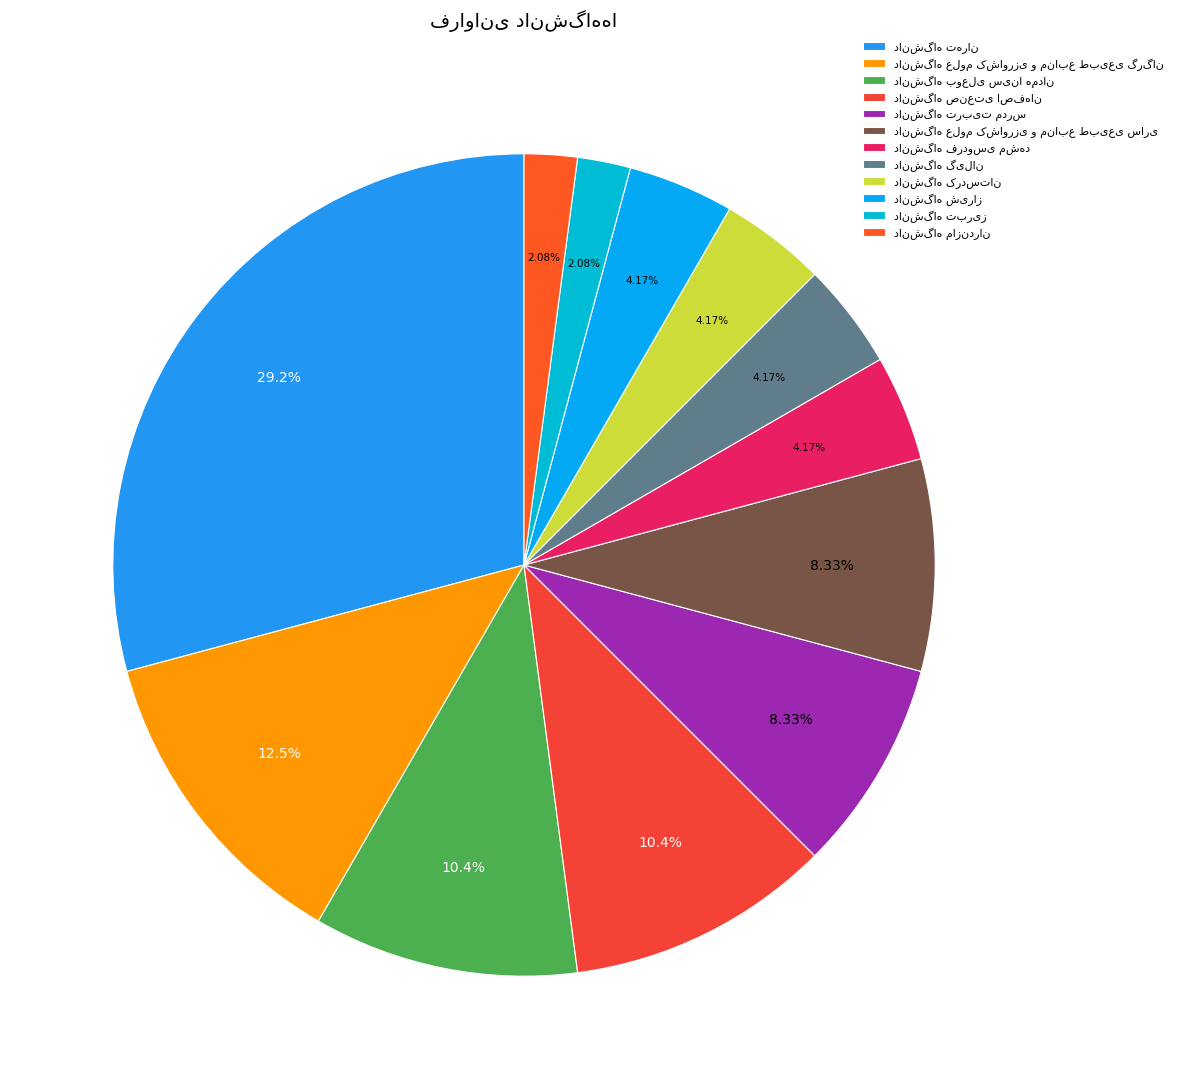

Count the number of slices in the pie.

12